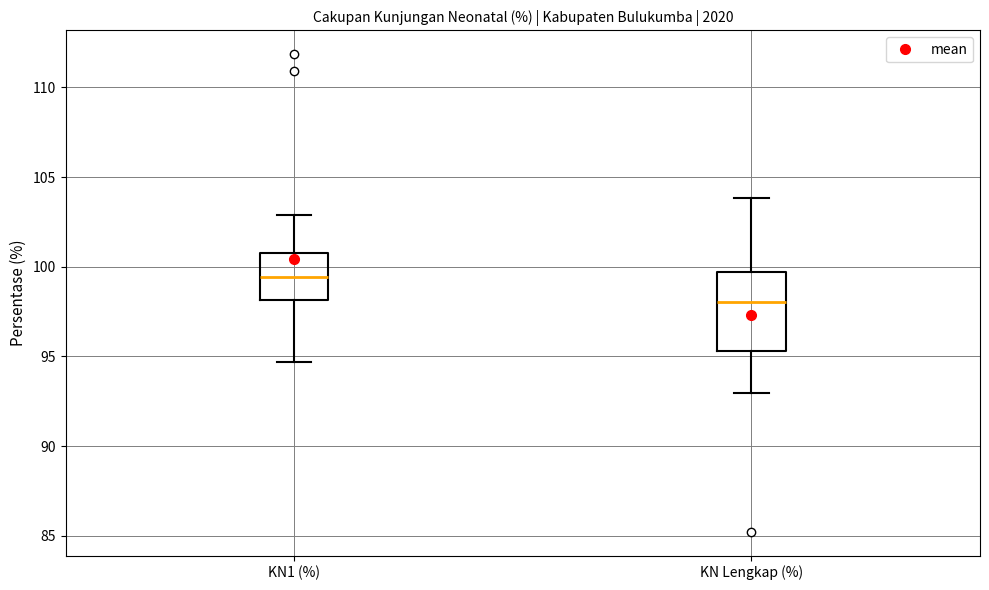

Reading left to right, transcribe this box plot: for each box, give where its median line is, the range the box spans, and where its two whiskers end, as read against the y-axis. The values are not printed on the chart, so give them approximately, as read against the axis.

KN1 (%): median 99.5, box 98.0 to 101.0, whiskers 94.5 to 103.0
KN Lengkap (%): median 98.0, box 95.5 to 99.5, whiskers 93.0 to 104.0